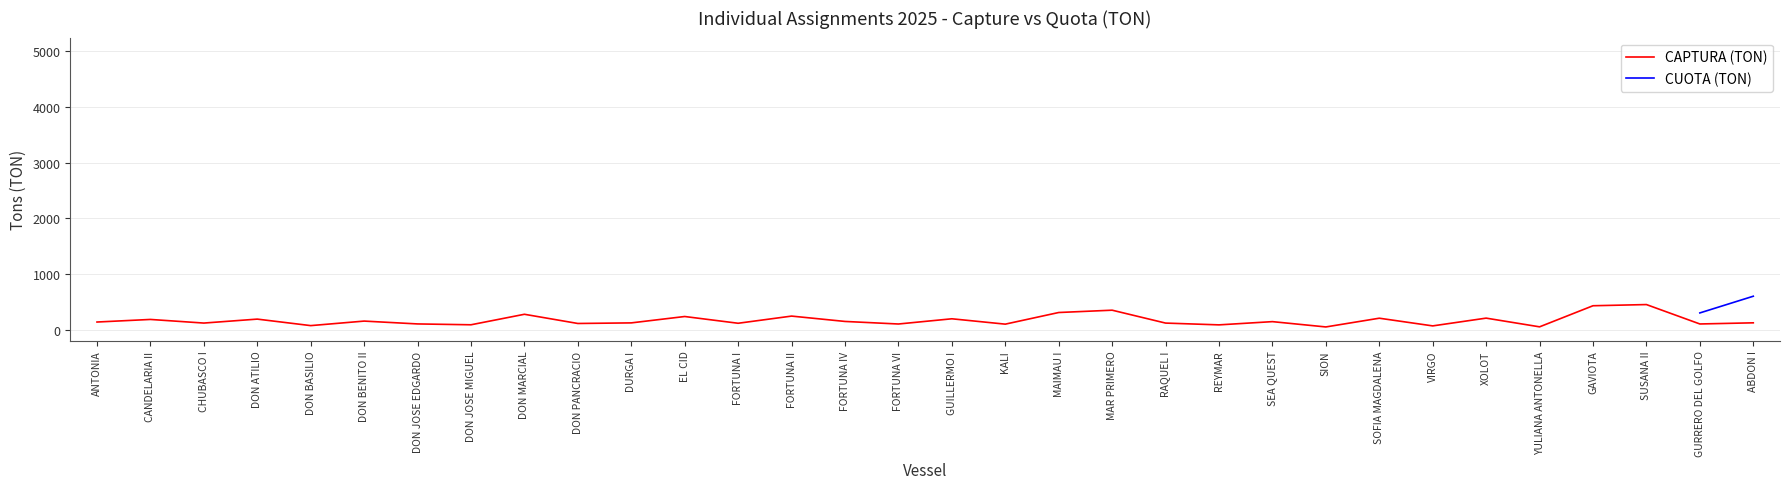

What position from the left is DURGA I?

11